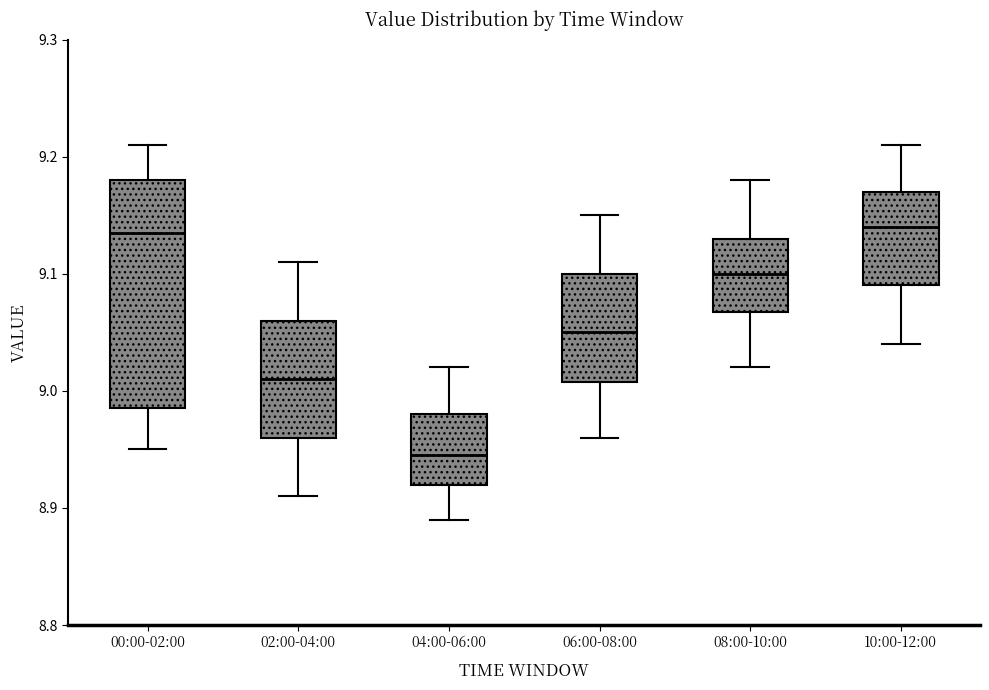

Reading left to right, read every box against the y-axis: the position of its median line, the range the box covers, and the ends of its whiskers. The values are not printed on the chart, so give them approximately, as read against the axis.

00:00-02:00: median 9.14, box 8.99 to 9.18, whiskers 8.95 to 9.21
02:00-04:00: median 9.01, box 8.96 to 9.06, whiskers 8.91 to 9.11
04:00-06:00: median 8.95, box 8.92 to 8.98, whiskers 8.89 to 9.02
06:00-08:00: median 9.05, box 9.01 to 9.10, whiskers 8.96 to 9.15
08:00-10:00: median 9.10, box 9.07 to 9.13, whiskers 9.02 to 9.18
10:00-12:00: median 9.14, box 9.09 to 9.17, whiskers 9.04 to 9.21